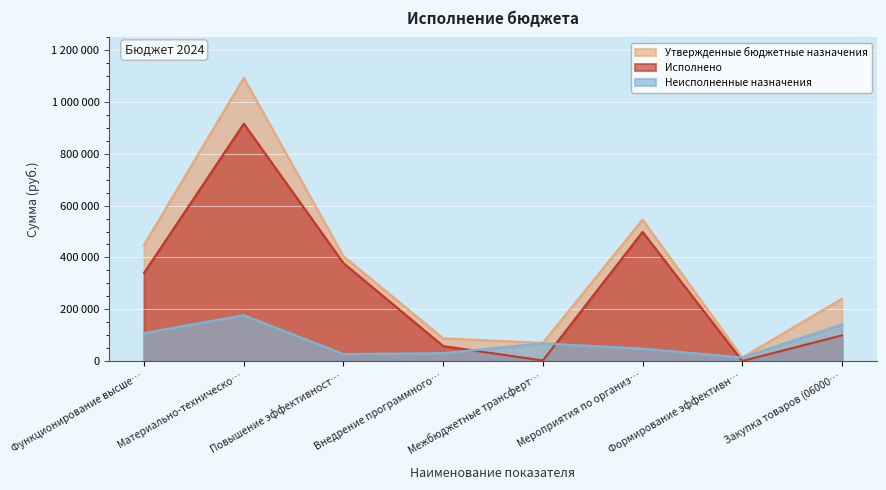

What is the difference between the maximum and minimum values in the Неисполненные назначения series?

163398.4